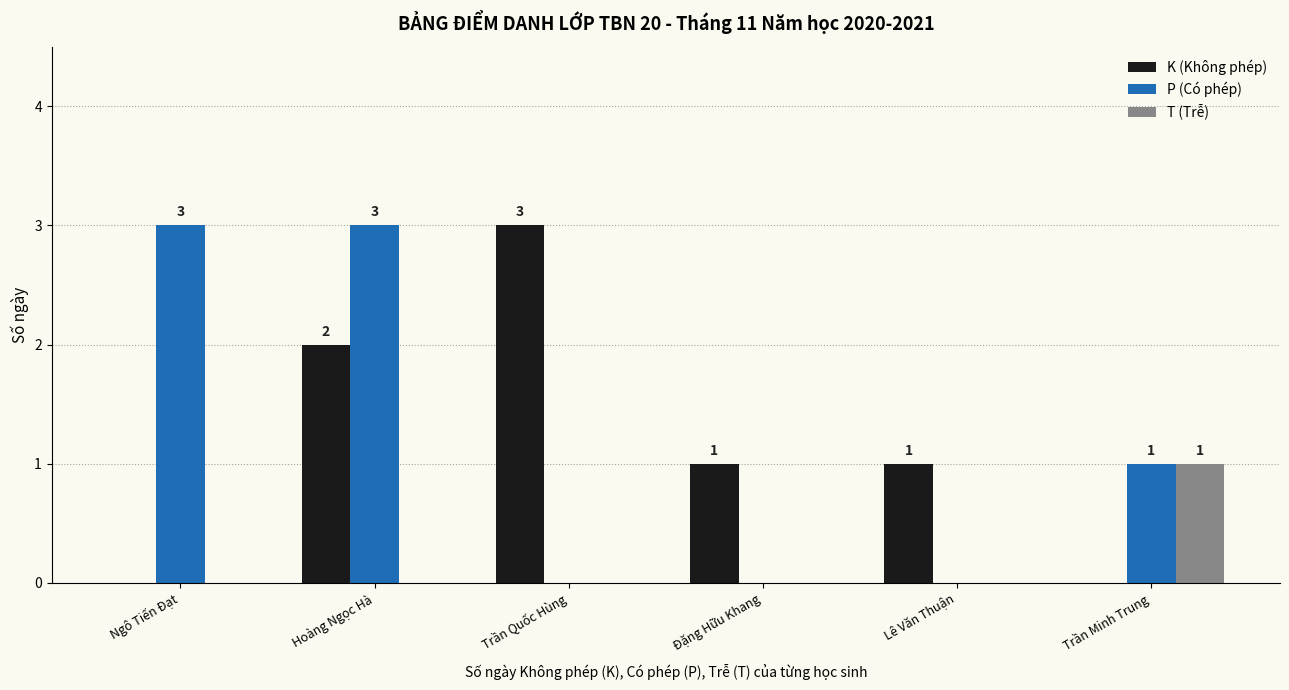

At which category is the sum across all series the highest?

Hoàng Ngọc Hà